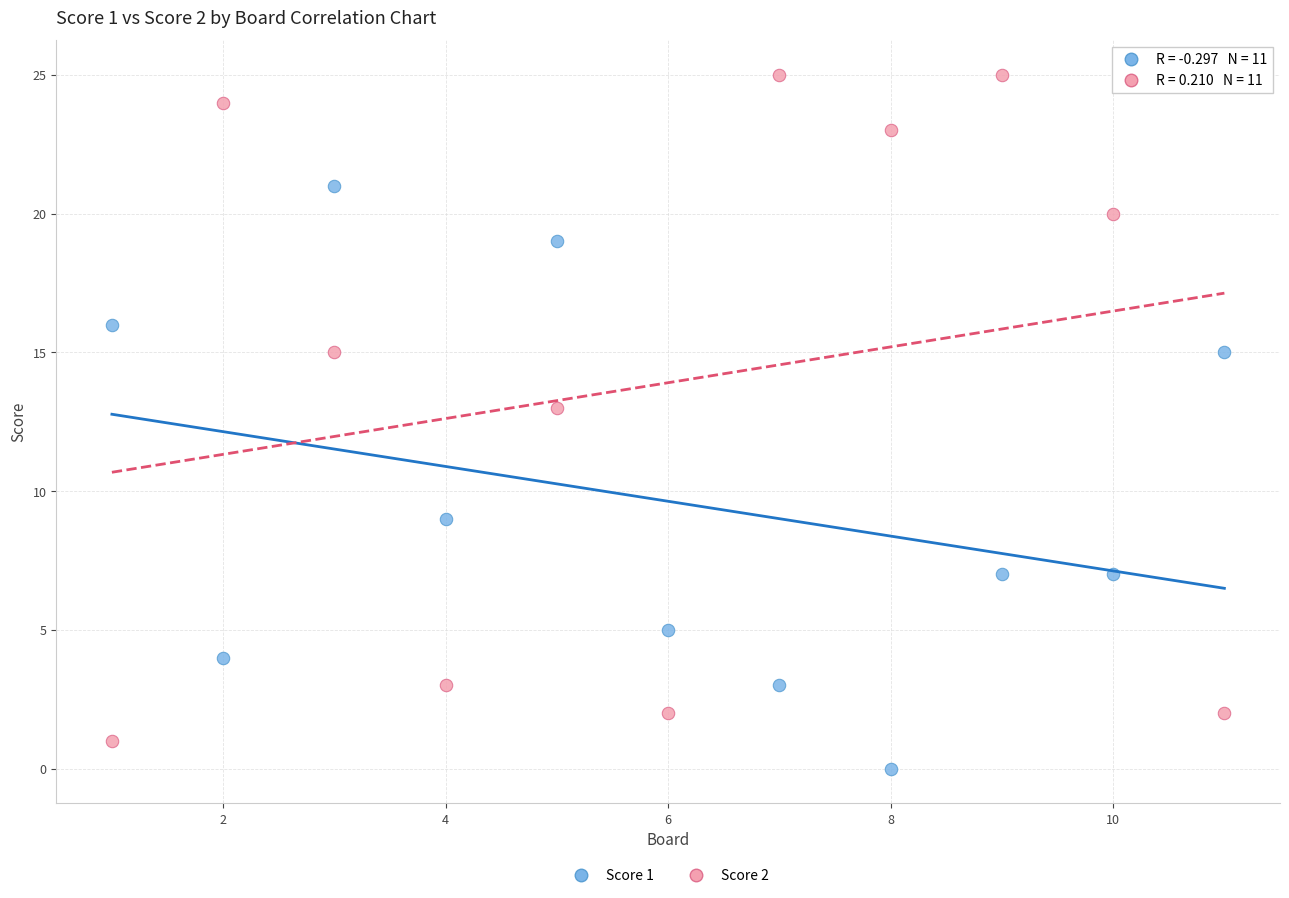

Across all data points, what is the range of X values (max minus min)?

10